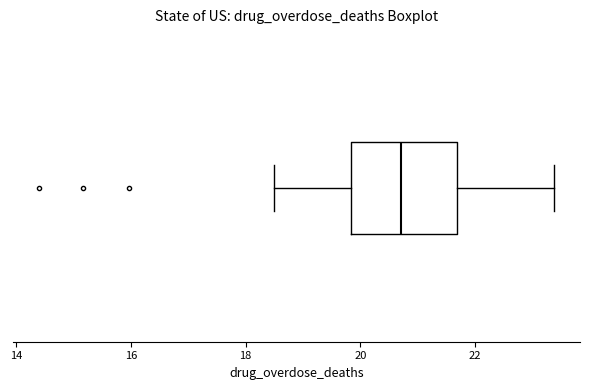

Transcribe this box plot: give where the median line is, the range the box spans, and where the two whiskers end, as read against the x-axis. The values are not printed on the chart, so give them approximately, as read against the axis.

median 20.8, box 19.8 to 21.6, whiskers 18.6 to 23.4